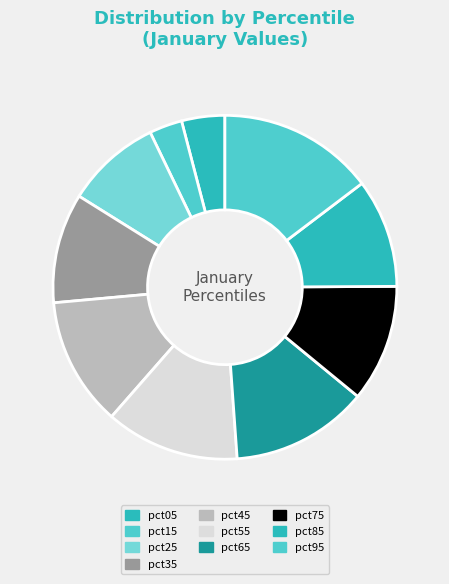

Which slice is the smallest?

pct15